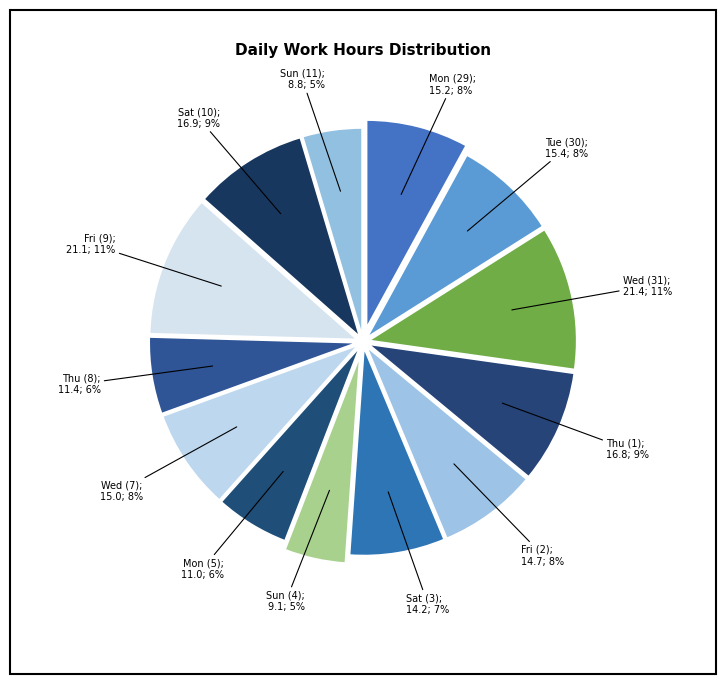

Count the number of slices in the pie.

13